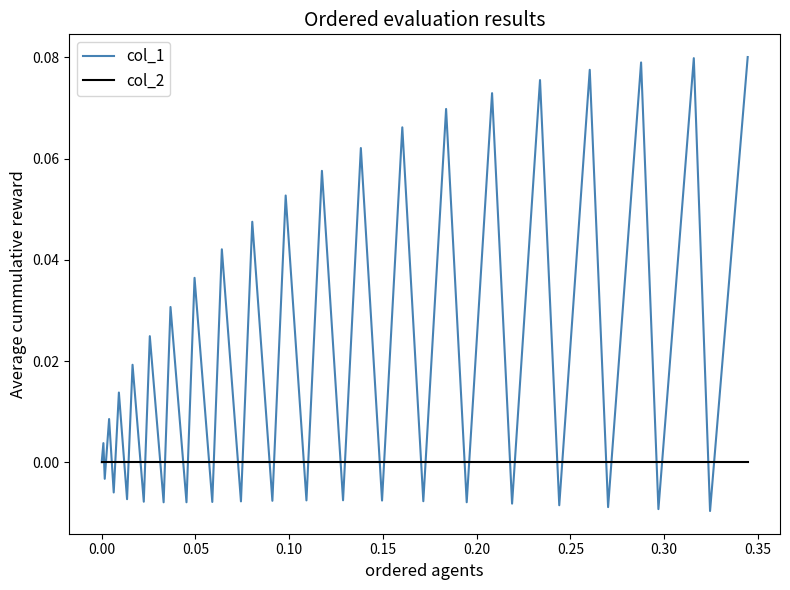

Which series has the largest total across all categories?

col_1